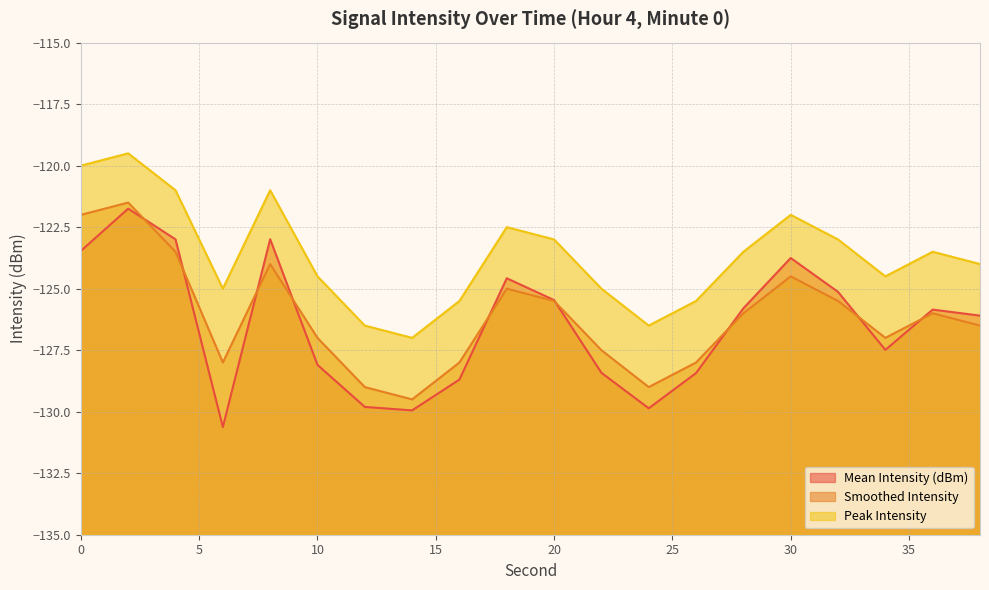

Does the chart display data point markers on the line(s)?

No